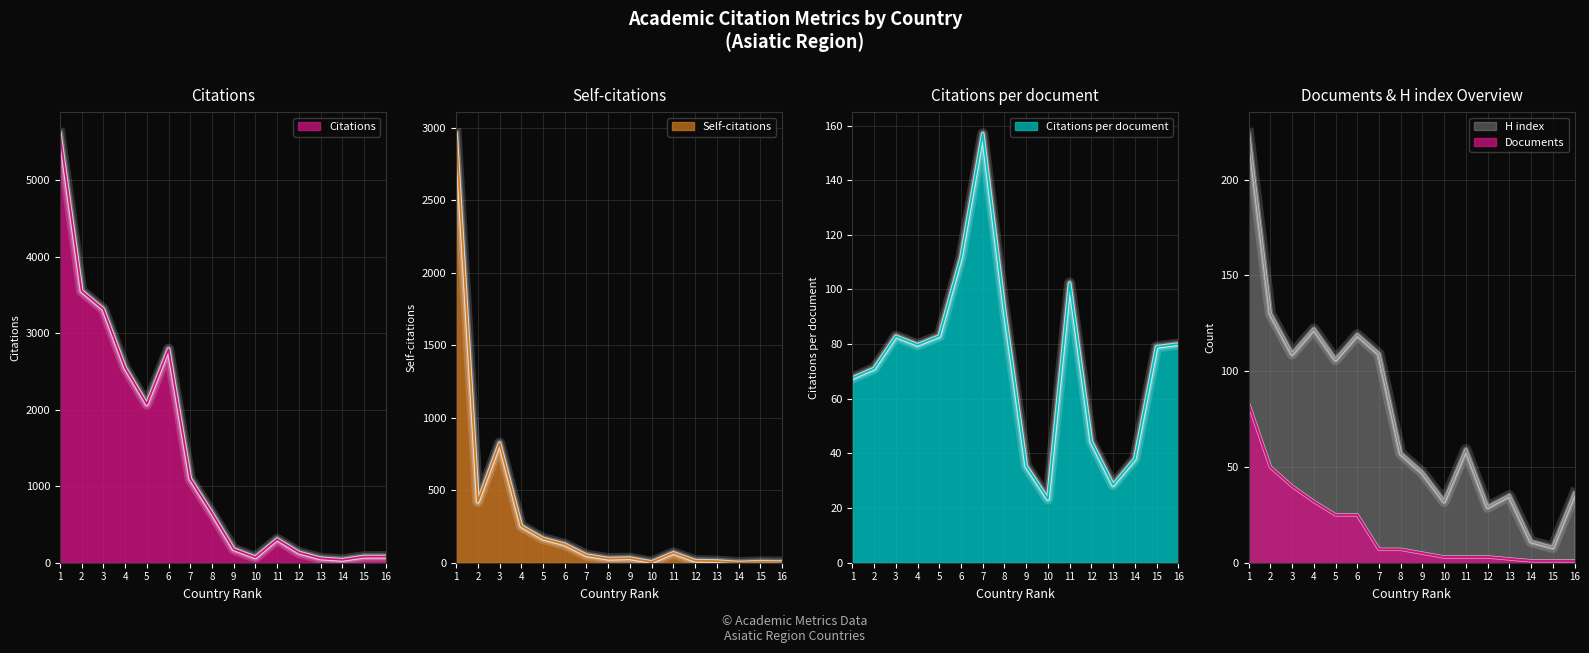

What is the average value of the Citations series?

1411.7